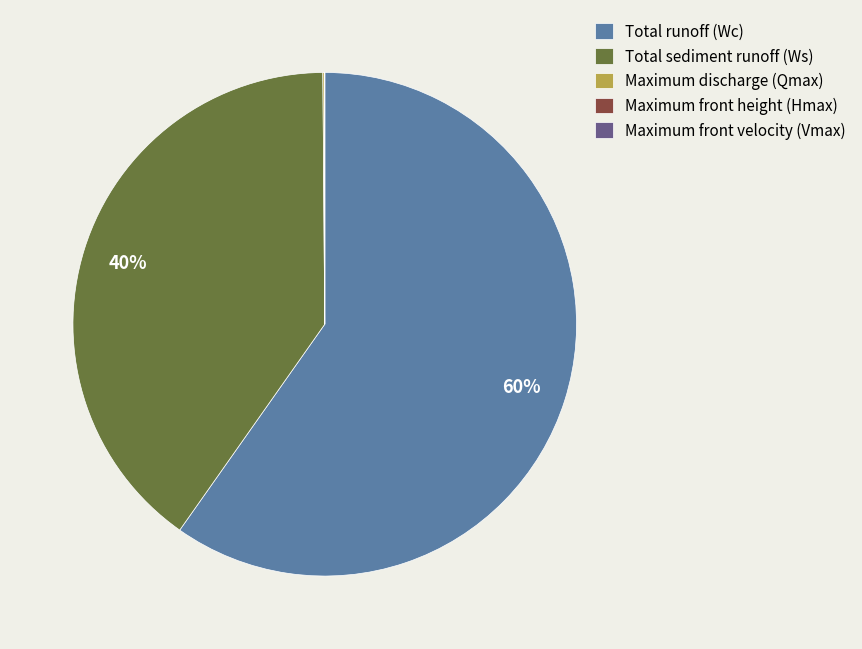

Is there any slice that represents more than half of the pie?

Yes